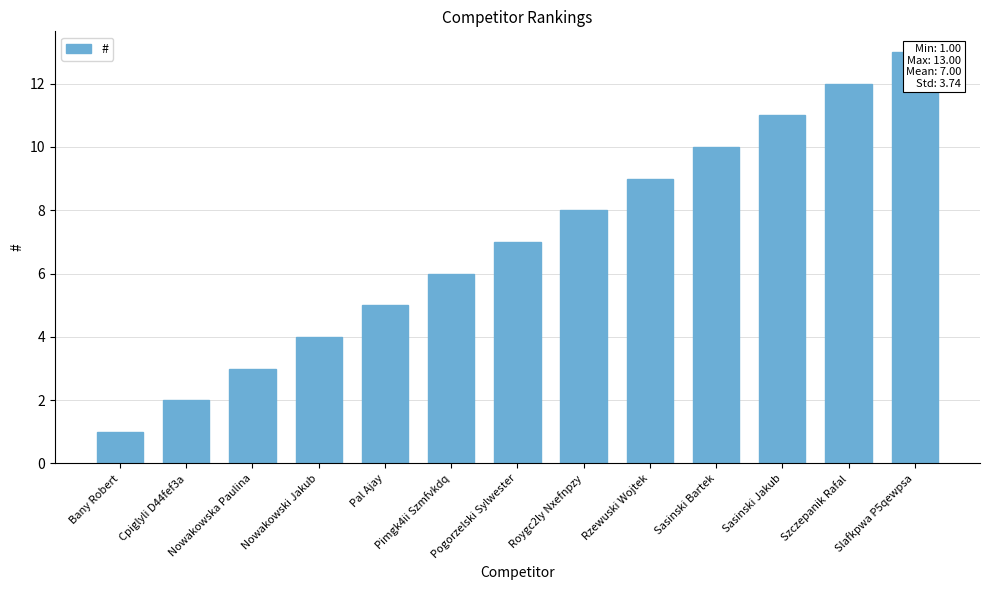

What is the approximate value at Pogorzelski Sylwester, to the nearest 5?

5